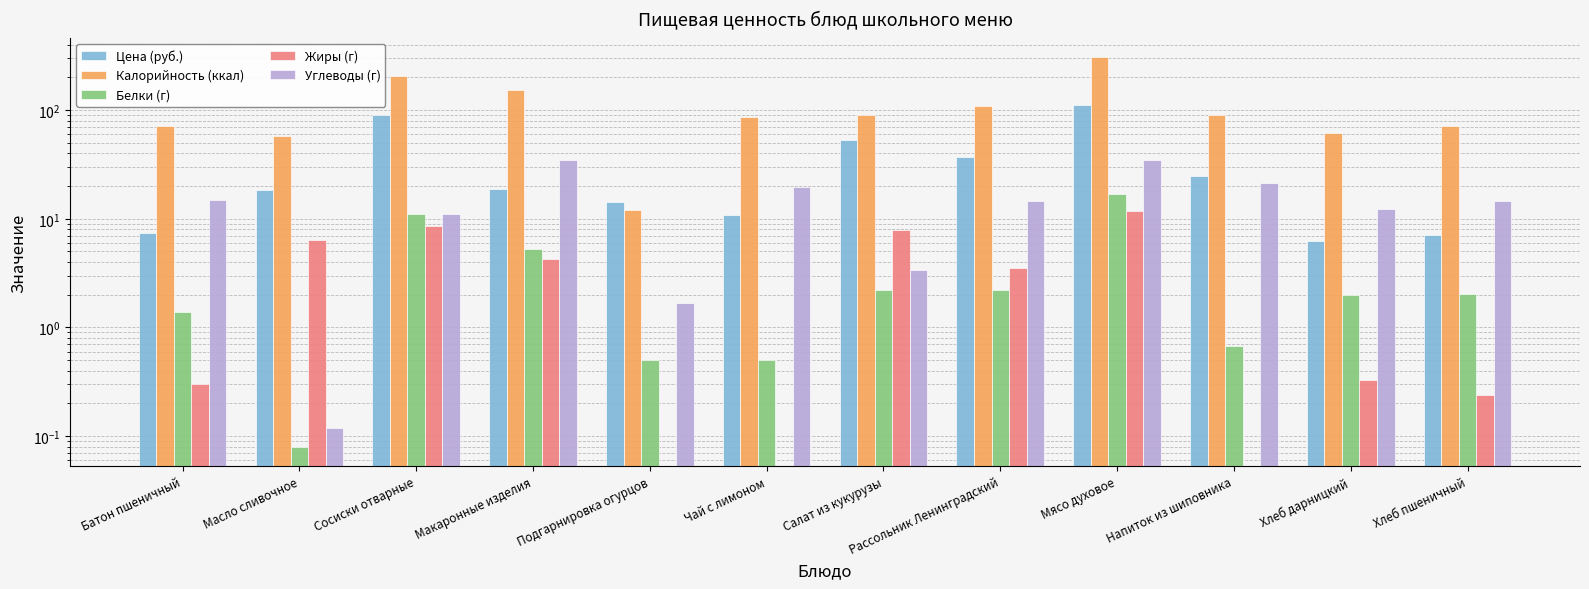

What is the label of the 2nd bar from the right?

Хлеб дарницкий